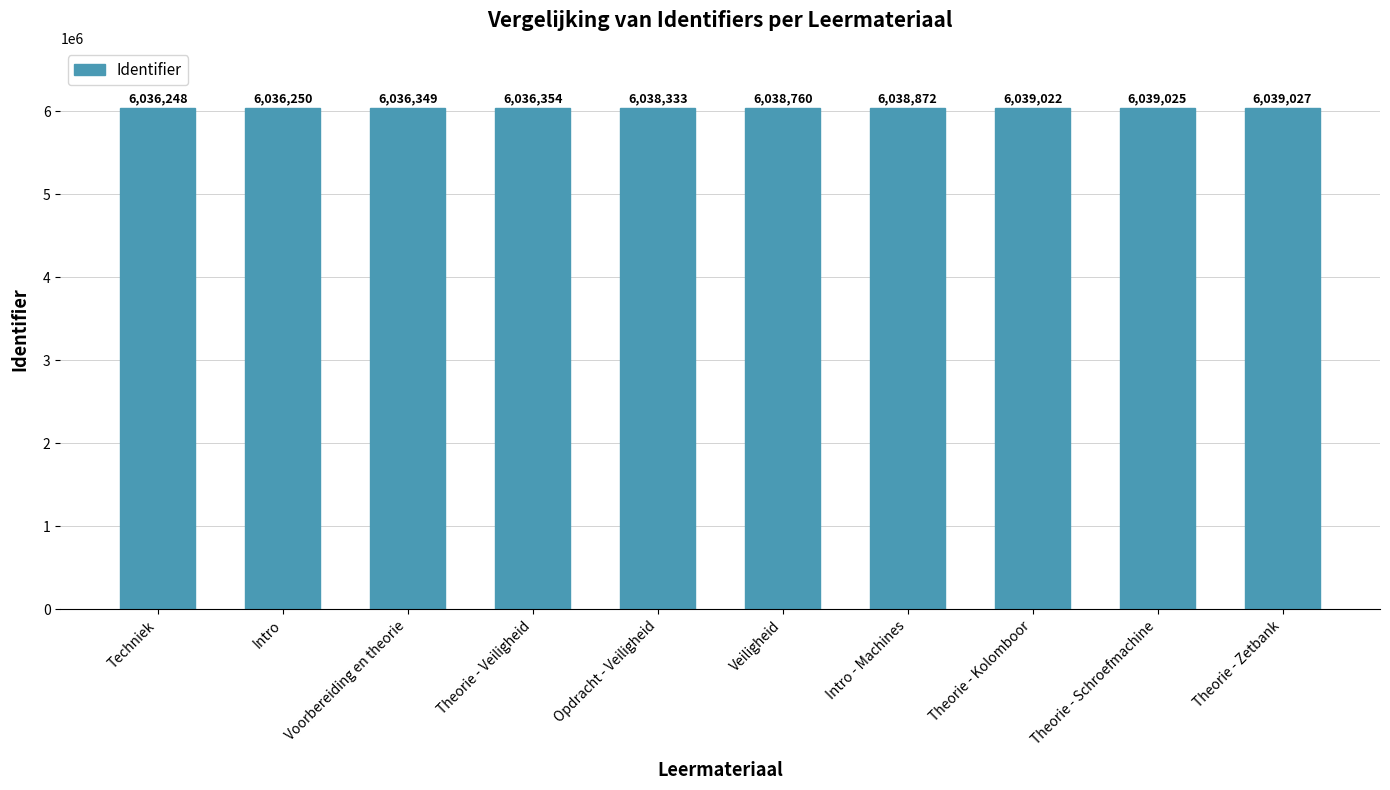

The chart shows a value of 6039027 at Theorie - Zetbank. True or false?

True